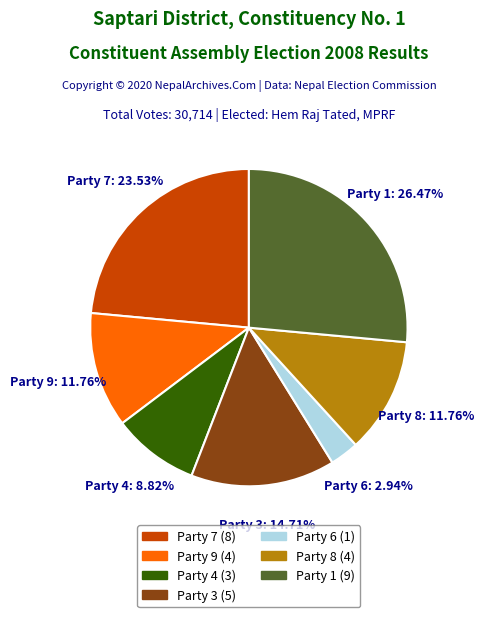

Is there any slice that represents more than half of the pie?

No